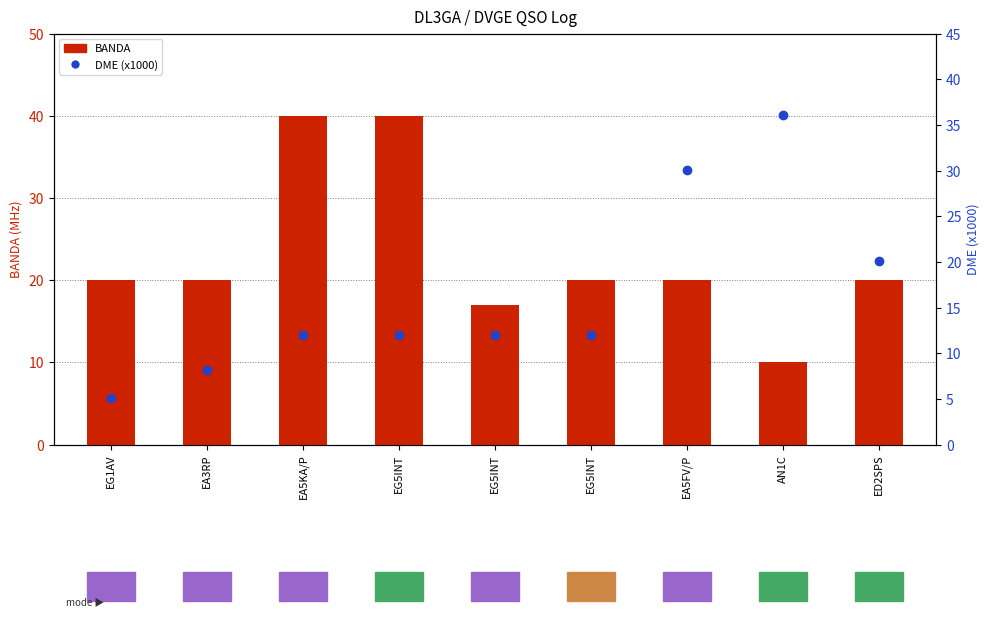

How many data points in BANDA are less than 20?

2